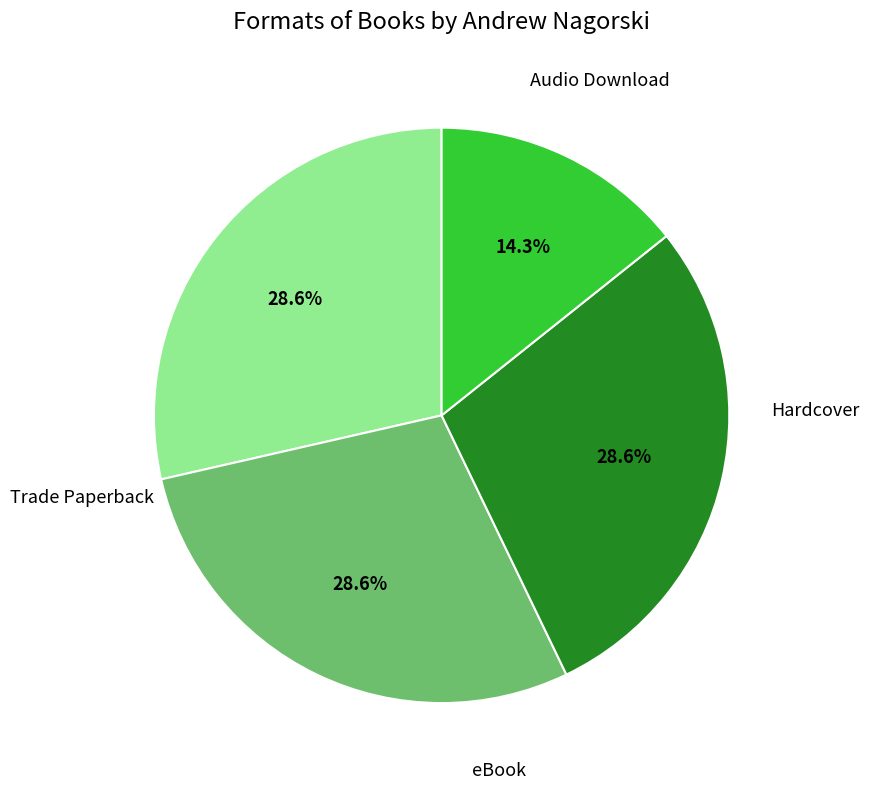

How many segments does this pie chart have?

4